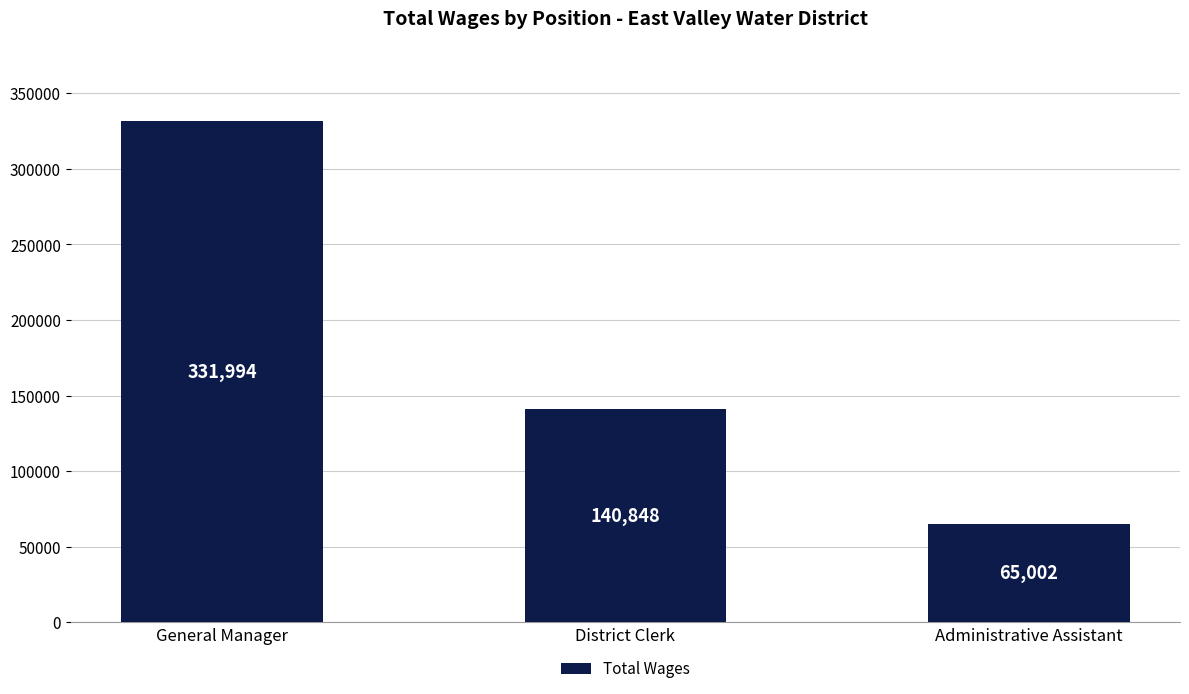

The chart shows a value of 140848 at District Clerk. True or false?

True